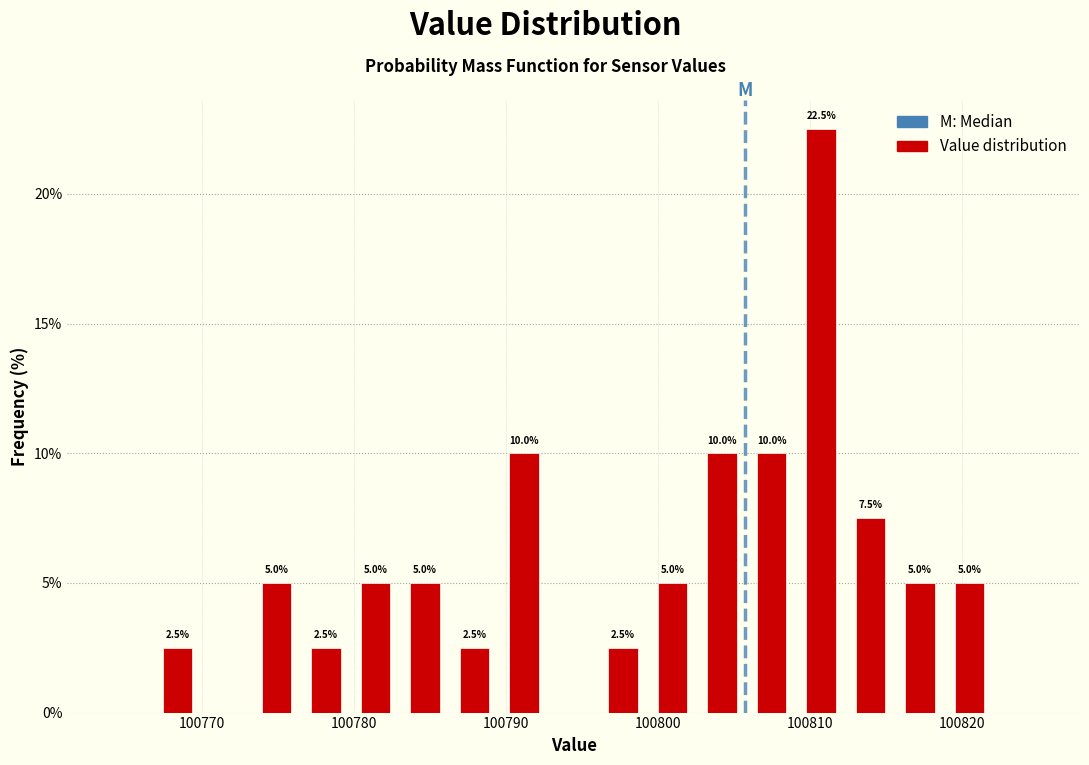

Read against the x-axis, roughly where is the centre of the tallest bar?

100811